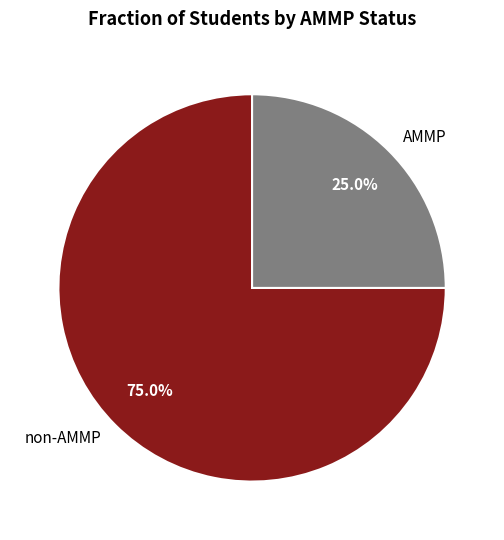

Count the number of slices in the pie.

2